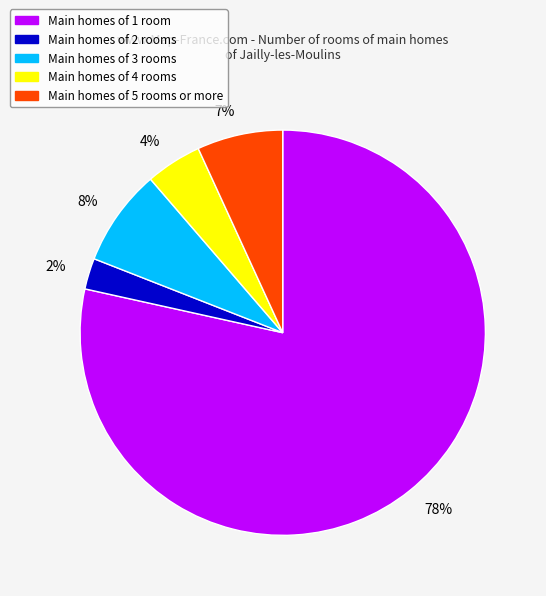

To the nearest percent, what is the average slice percentage?

20%